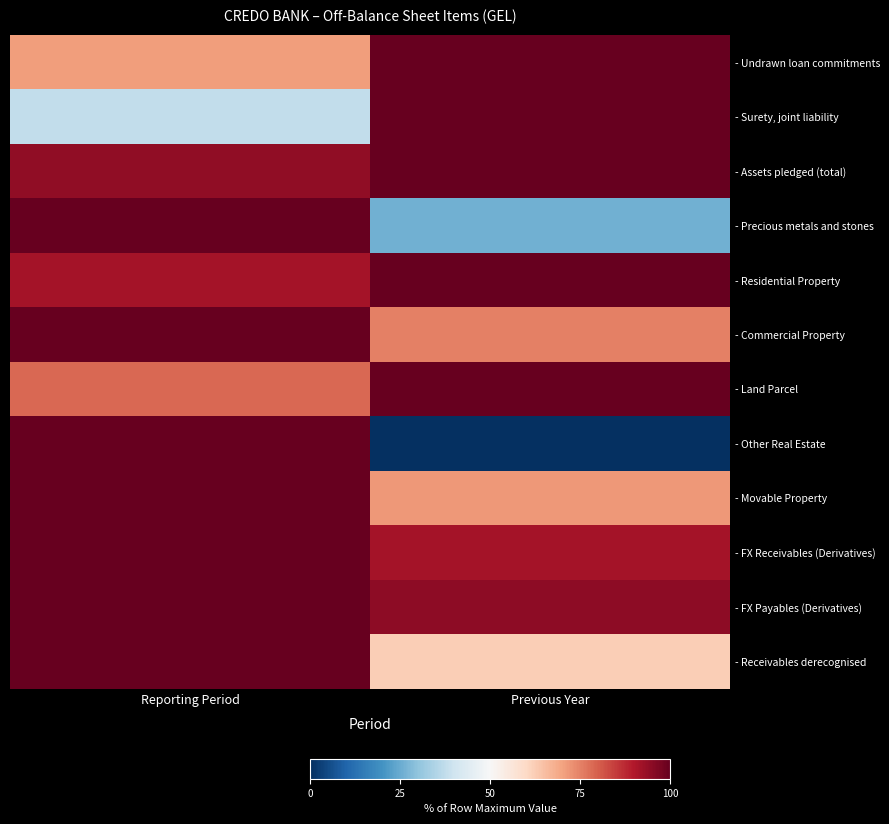

What is the greatest value displayed?

100.0